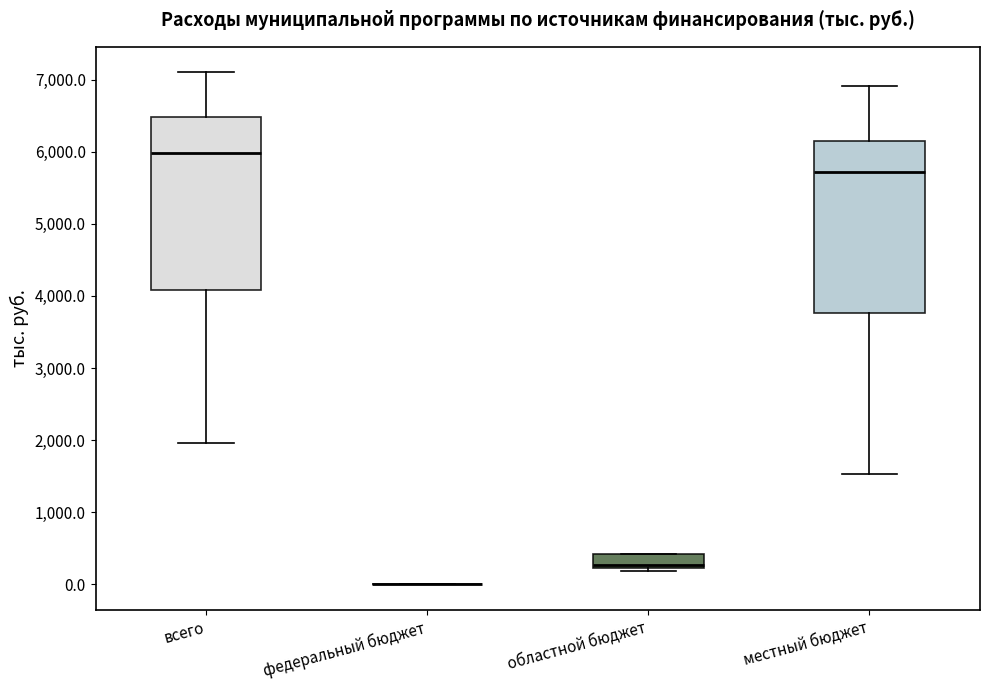

Reading left to right, read every box against the y-axis: the position of its median line, the range the box covers, and the ends of its whiskers. The values are not printed on the chart, so give them approximately, as read against the axis.

всего: median 6000, box 4100 to 6500, whiskers 2000 to 7100
федеральный бюджет: box collapsed to a line at 0, whiskers 0 to 0
областной бюджет: median 300, box 200 to 400, whiskers 200 (just below the box's lower edge) to 400
местный бюджет: median 5700, box 3800 to 6200, whiskers 1500 to 6900